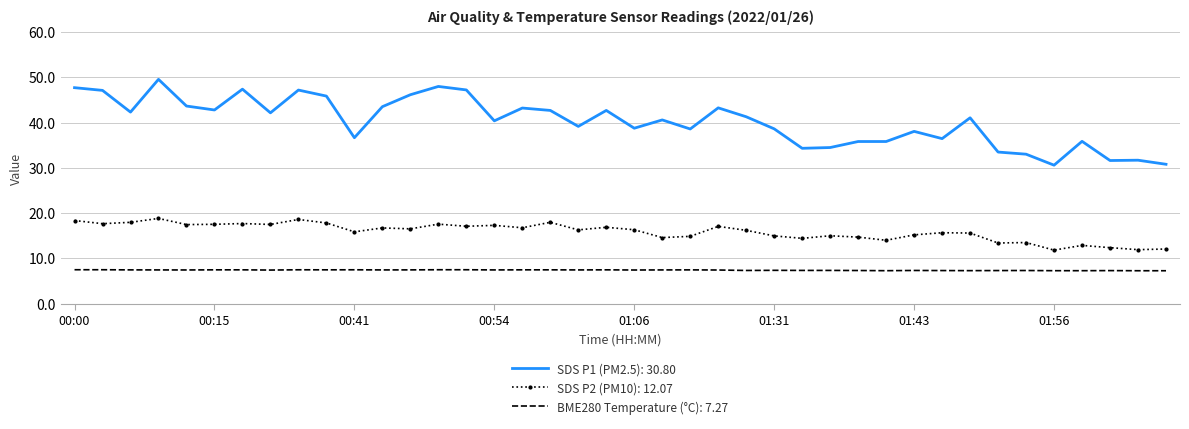

What is the minimum value for BME280 Temperature (°C): 7.27?

7.3